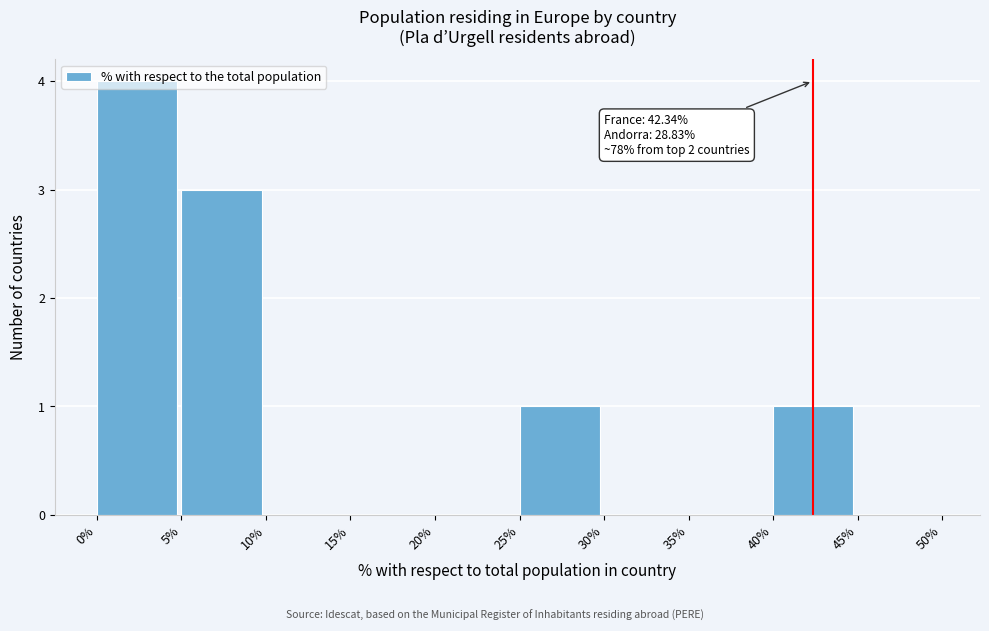

Over which range of the x-axis is the bar tallest?

0% to 5%